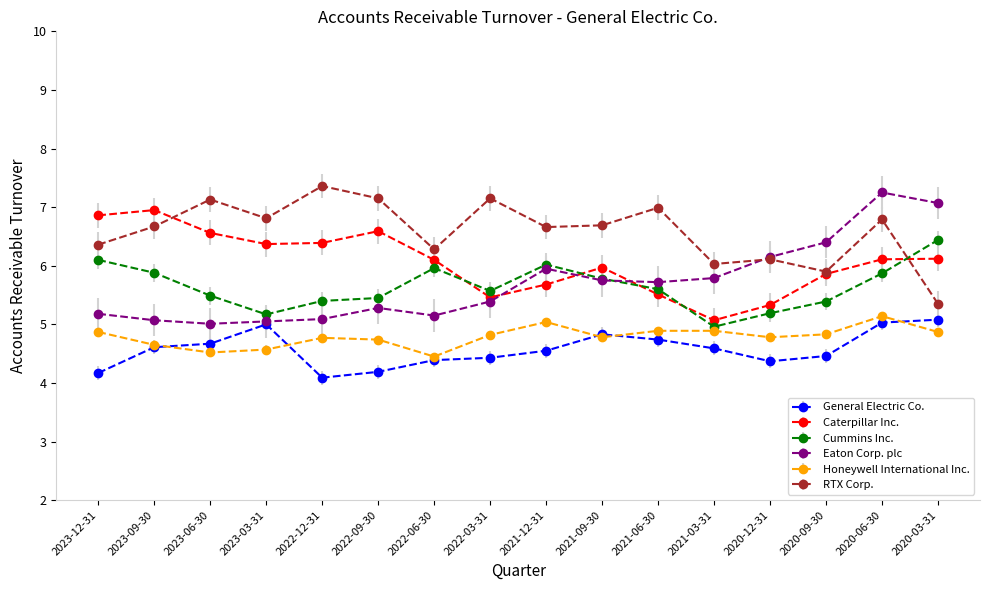

True or false: Cummins Inc. has a value of 5.5 at 2022-09-30.

True